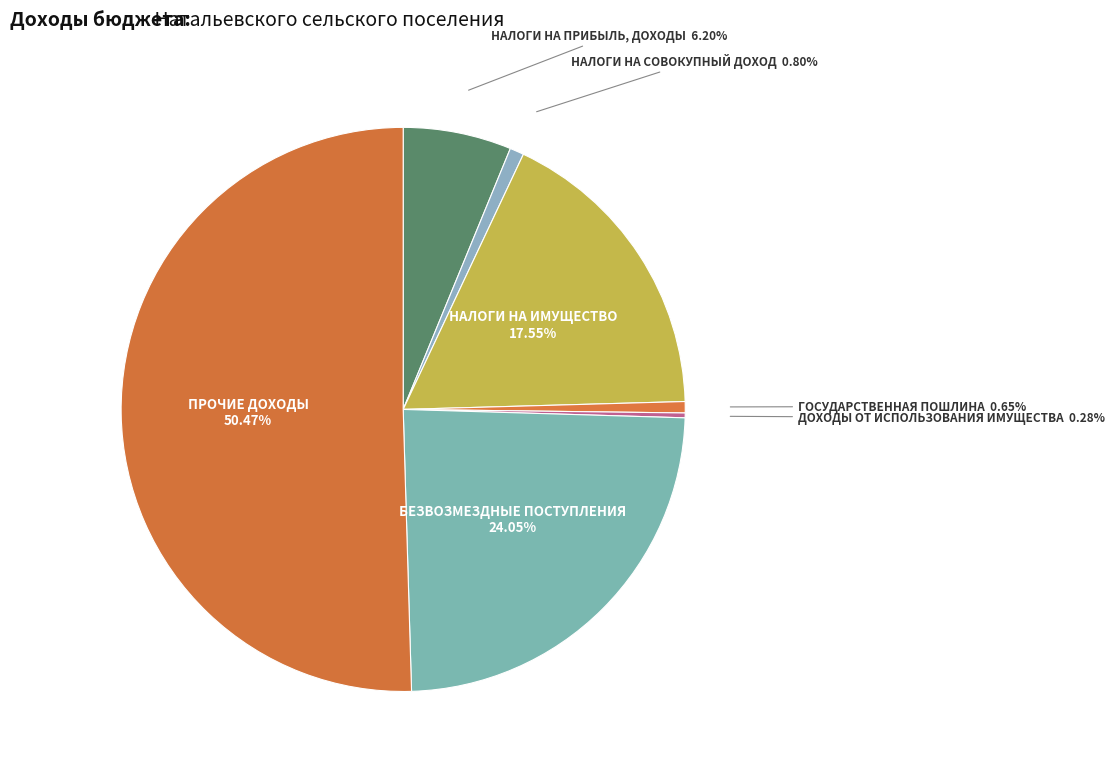

Which category accounts for the majority?

ПРОЧИЕ ДОХОДЫ